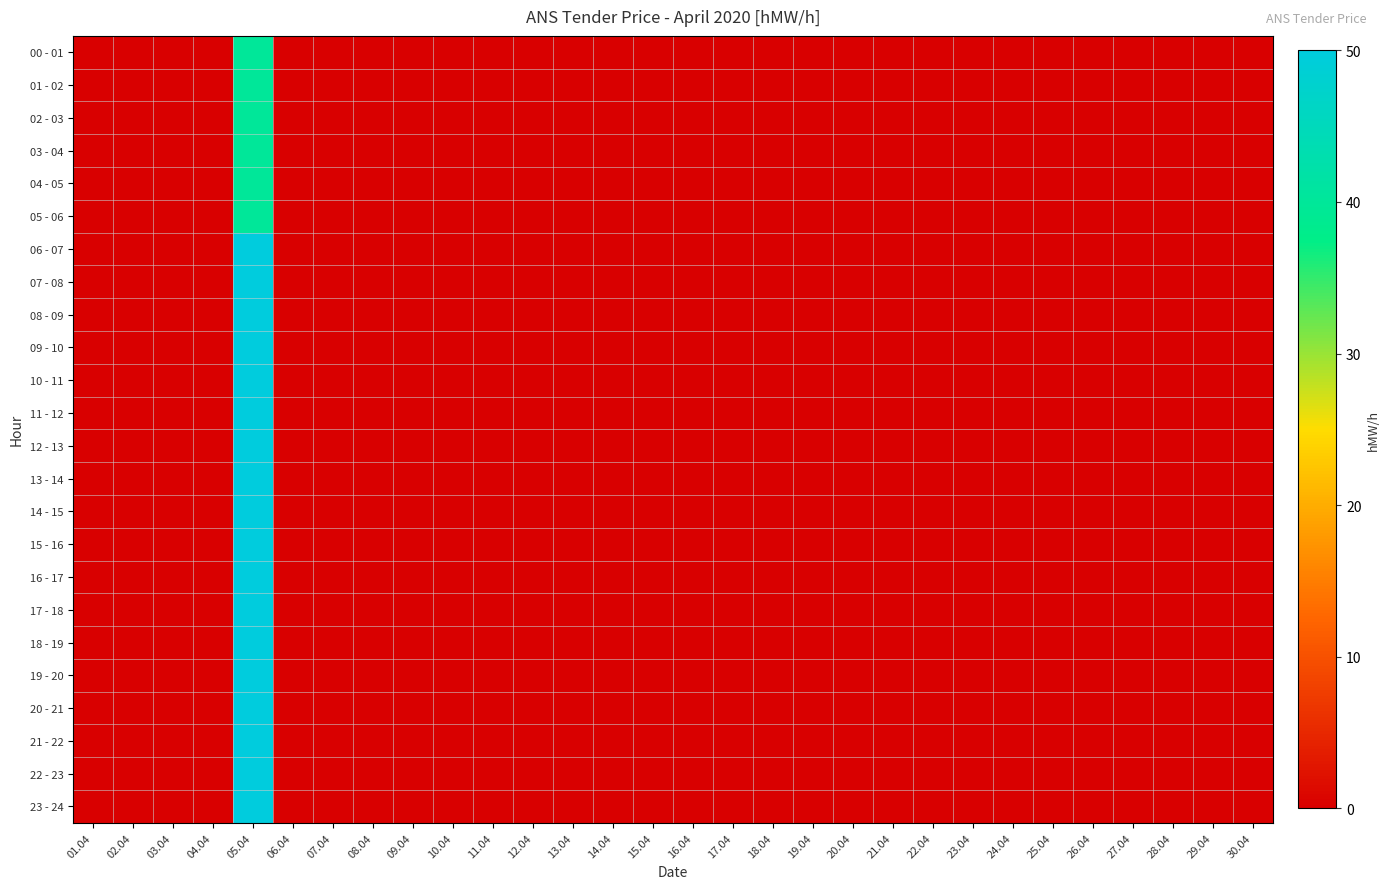

What is the maximum value shown in the chart?

50